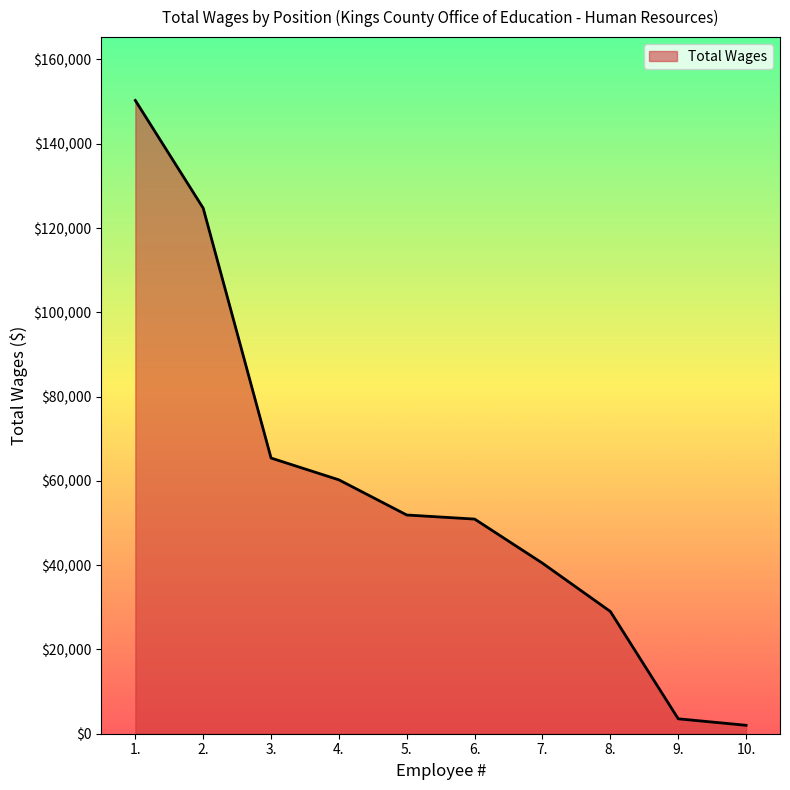

At which category does the chart reach its peak across all series?

1.